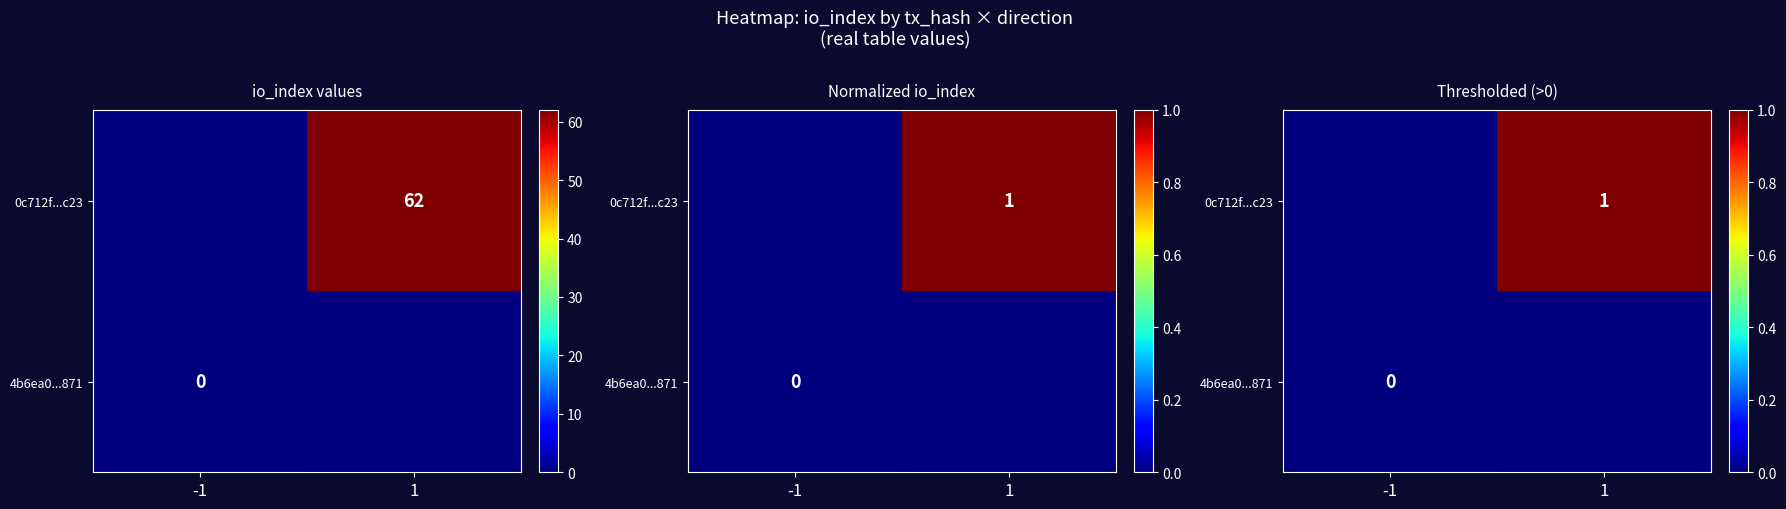

Is it true that 0c712f...c23 equals 0.4 at 1?

False